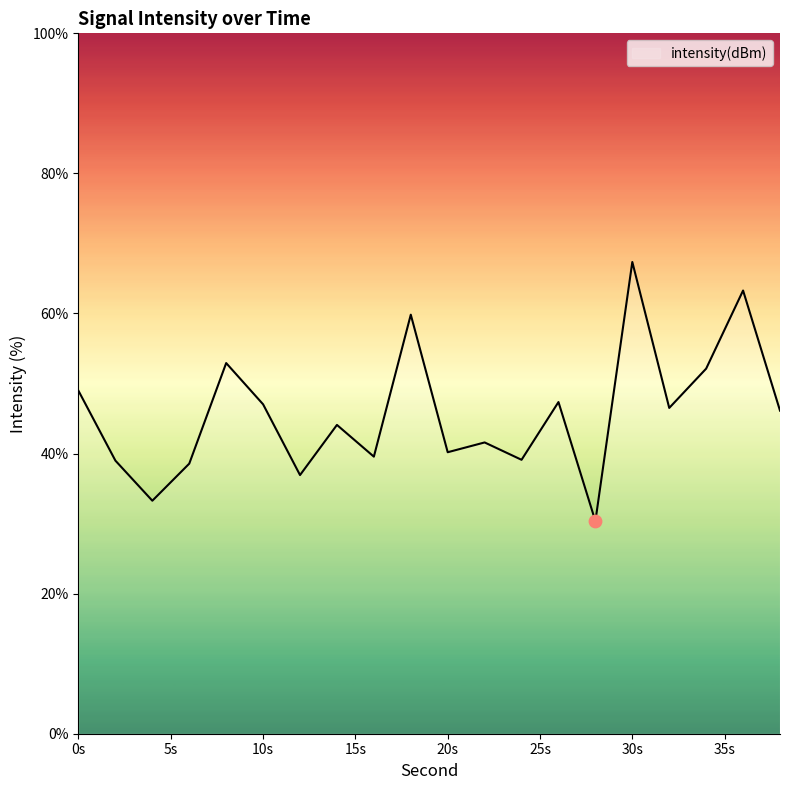

What is the difference between the maximum and minimum values?

37.0